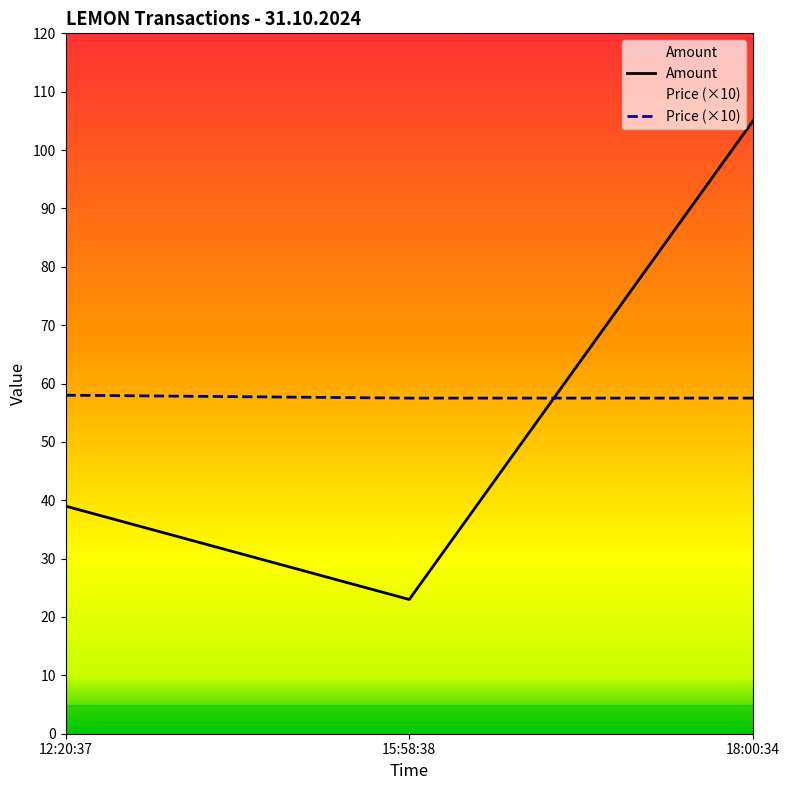

Is it true that Price (×10) equals 92.4 at 12:20:37?

False